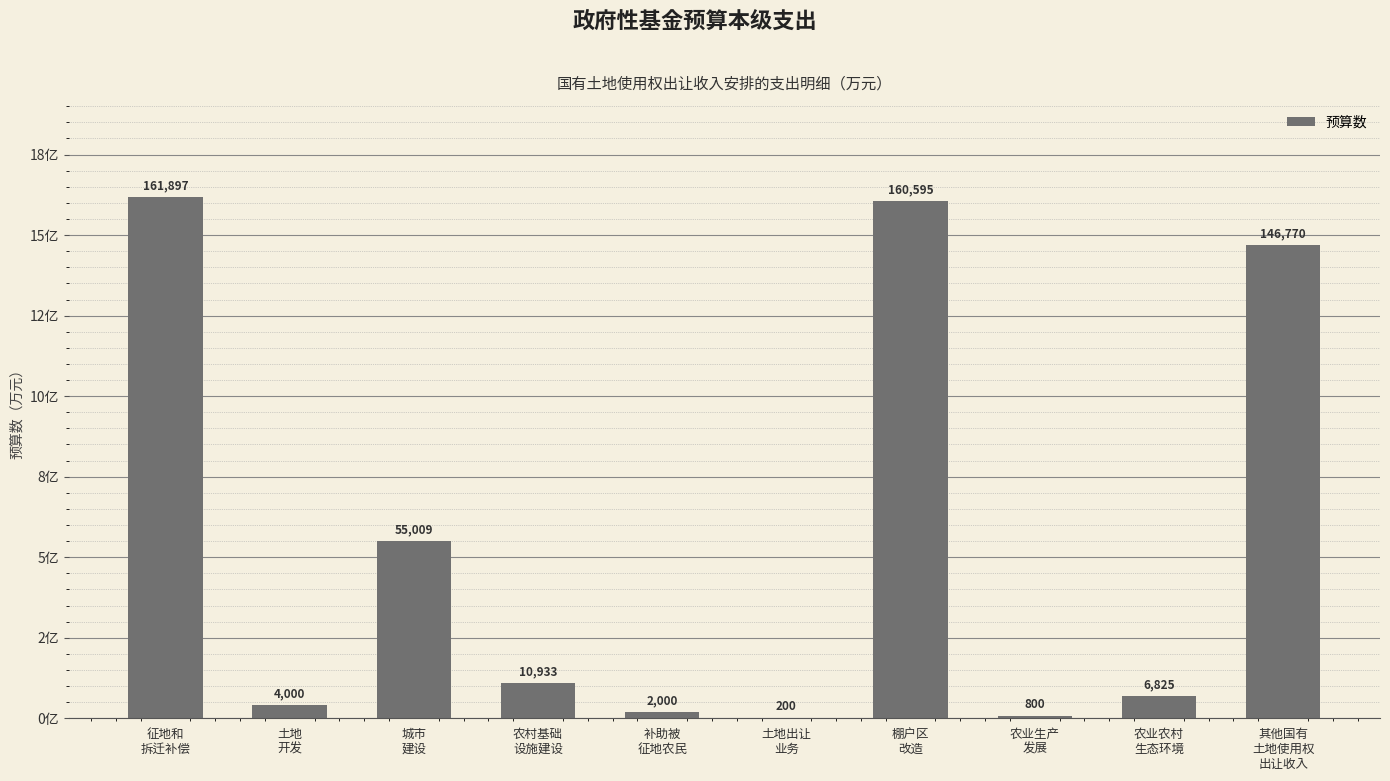

Where does the data first go above 10932?

征地和
拆迁补偿